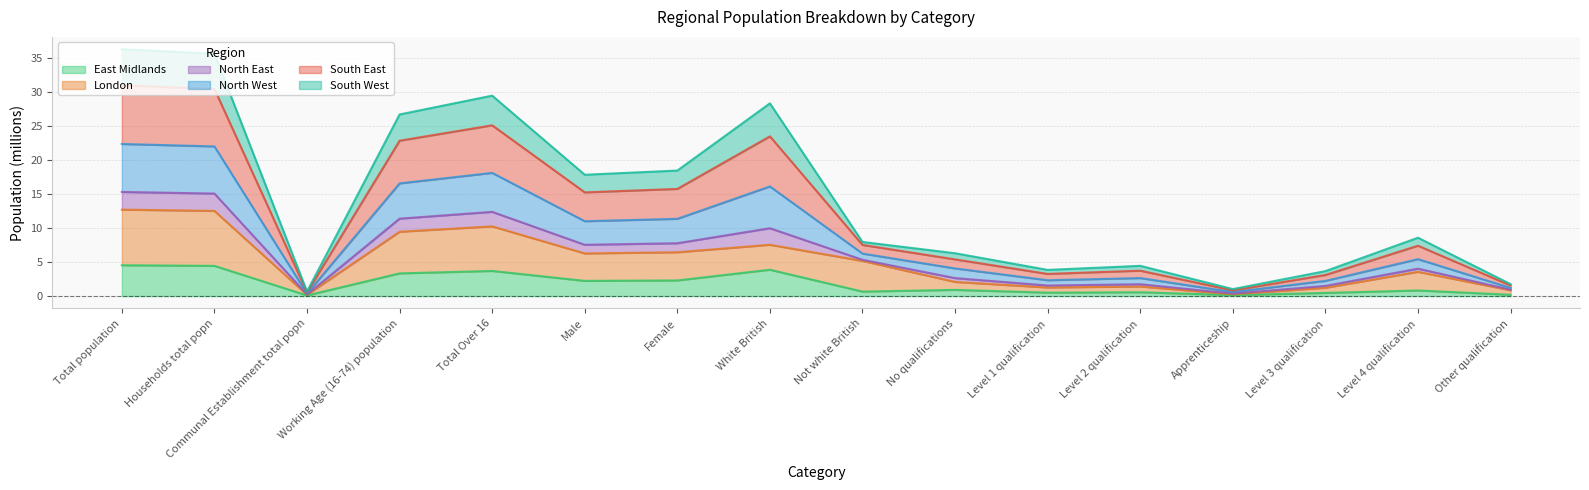

What is the difference between the East Midlands values at Level 3 qualification and Other qualification?

0.3